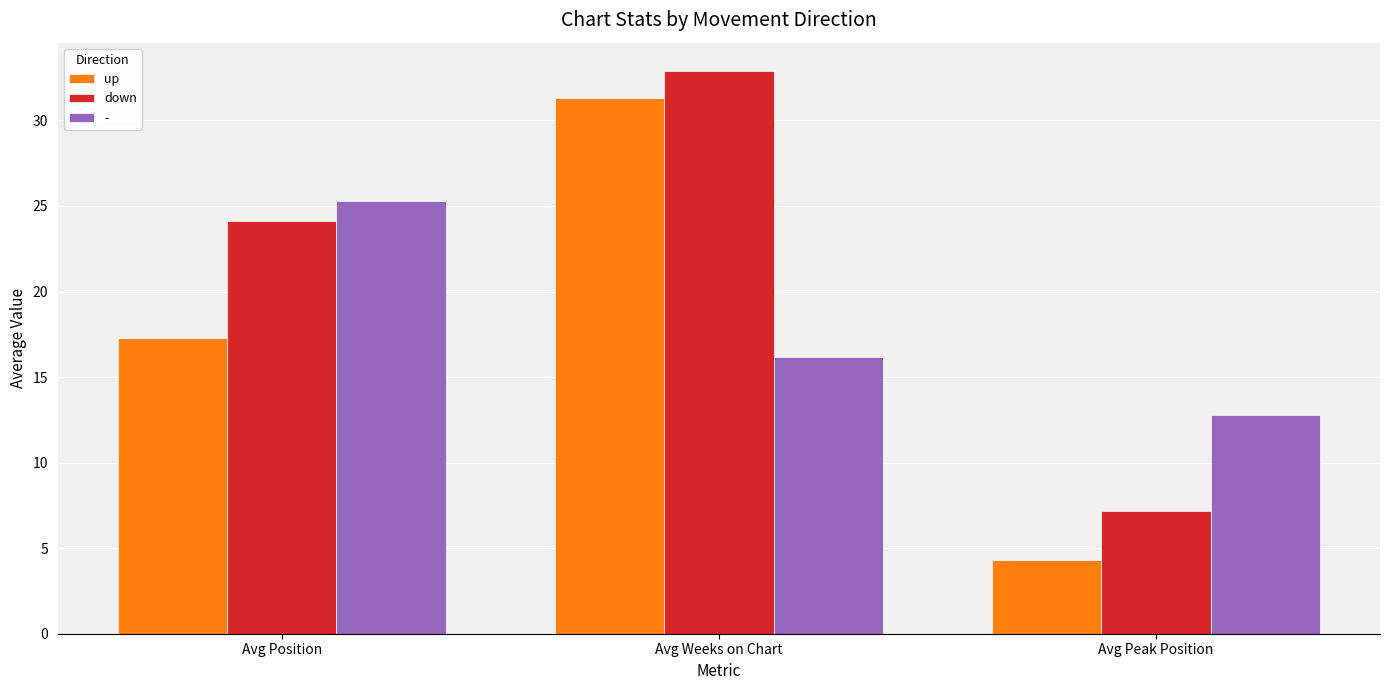

At which category is the sum across all series the highest?

Avg Weeks on Chart